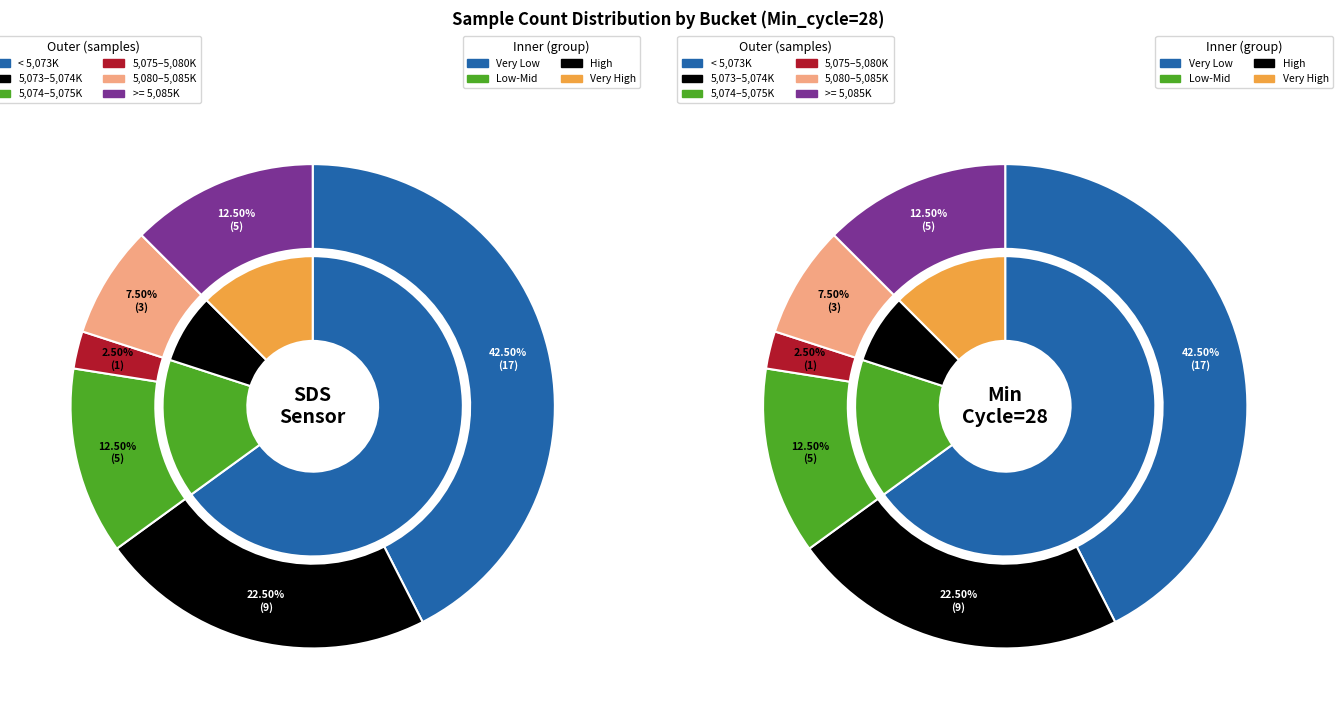

Between 28 and 28, which is larger?

28